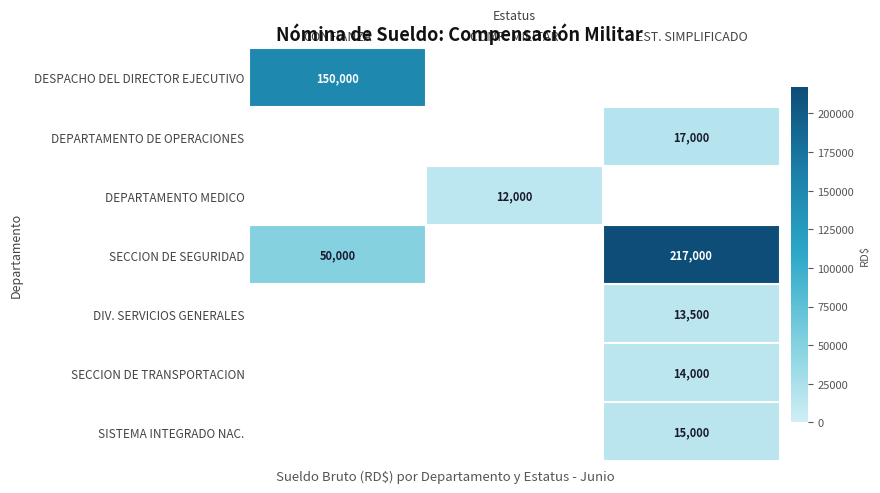

Is it true that DIV. SERVICIOS GENERALES equals 13500 at EST. SIMPLIFICADO?

True